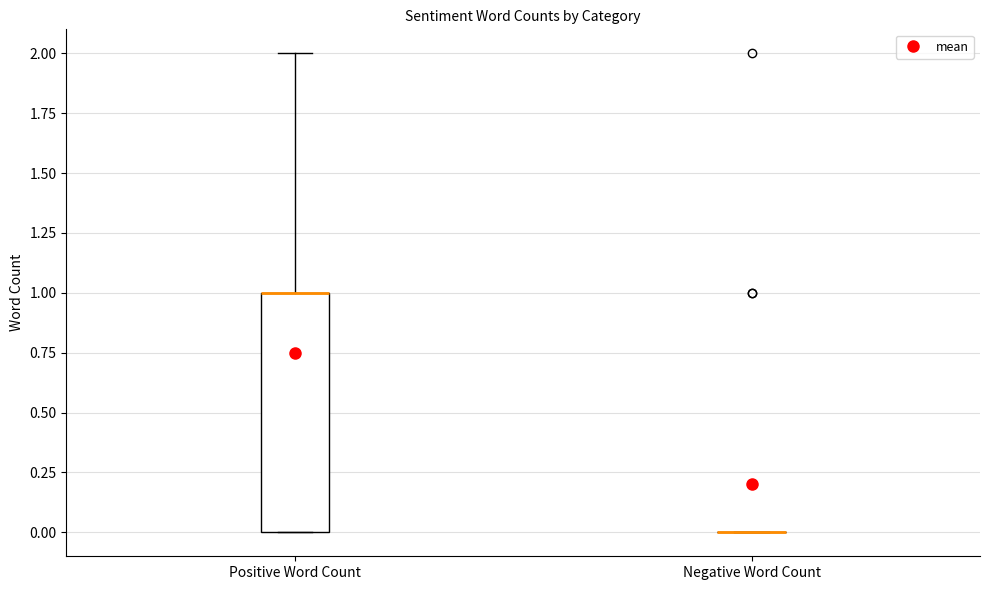

Which box is the tallest, from its lower edge to its upper edge?

Positive Word Count